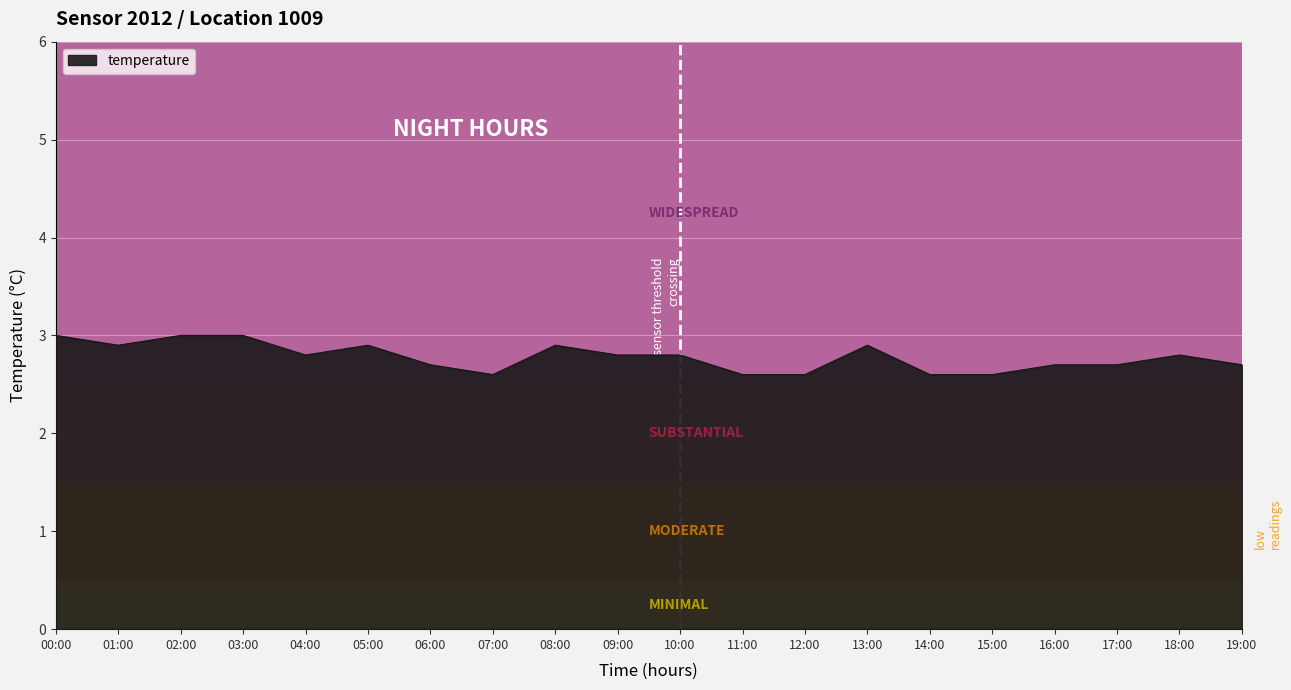

Reading left to right, transcribe all the data shown in this chart.

00:00=3.0	01:00=2.9	02:00=3.0	03:00=3.0	04:00=2.8	05:00=2.9	06:00=2.7	07:00=2.6	08:00=2.9	09:00=2.8	10:00=2.8	11:00=2.6	12:00=2.6	13:00=2.9	14:00=2.6	15:00=2.6	16:00=2.7	17:00=2.7	18:00=2.8	19:00=2.7